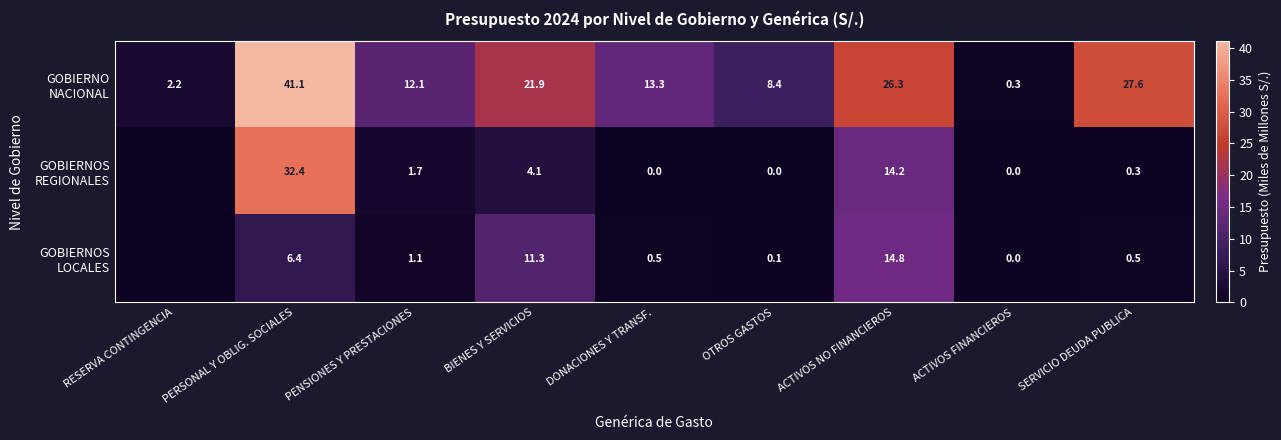

Between PERSONAL Y OBLIG. SOCIALES and OTROS GASTOS, which is larger?

PERSONAL Y OBLIG. SOCIALES